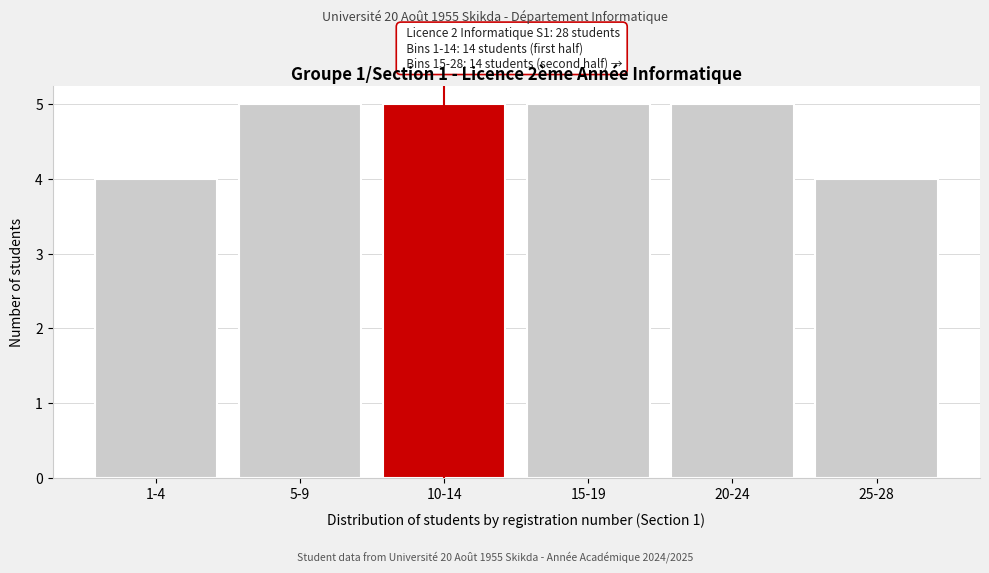

Reading left to right, list all the values displayed in this chart.

1-4=4	5-9=5	10-14=5	15-19=5	20-24=5	25-28=4